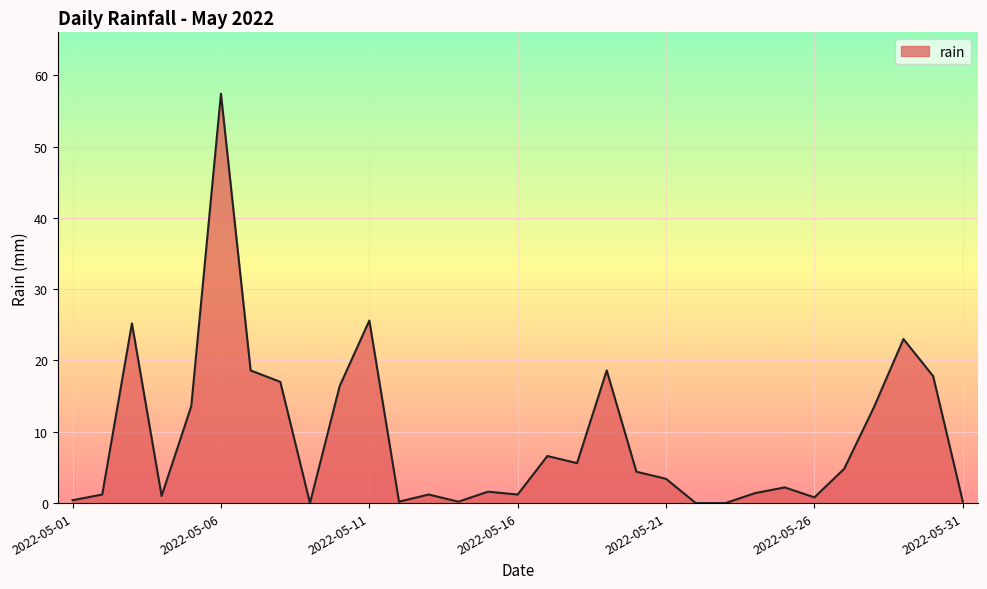

What is the difference between the maximum and minimum values?

57.4